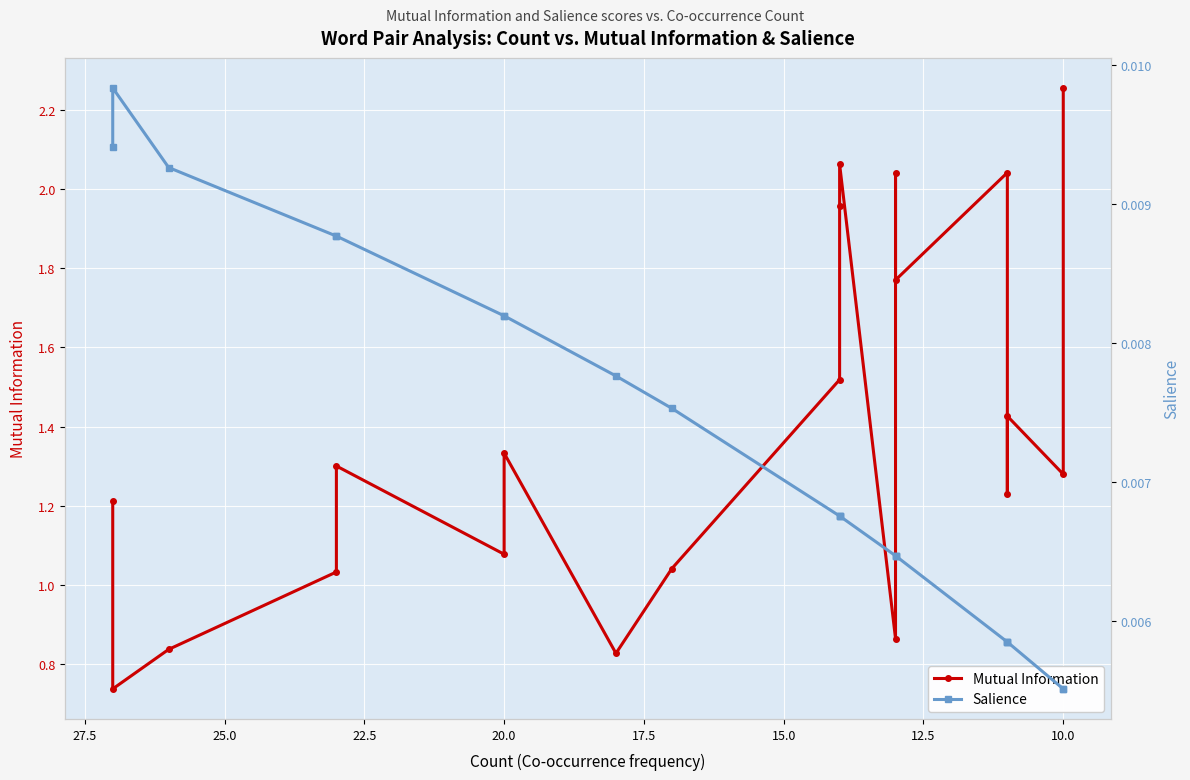

What is the value of the Mutual Information point at the 8th from the left?

0.8